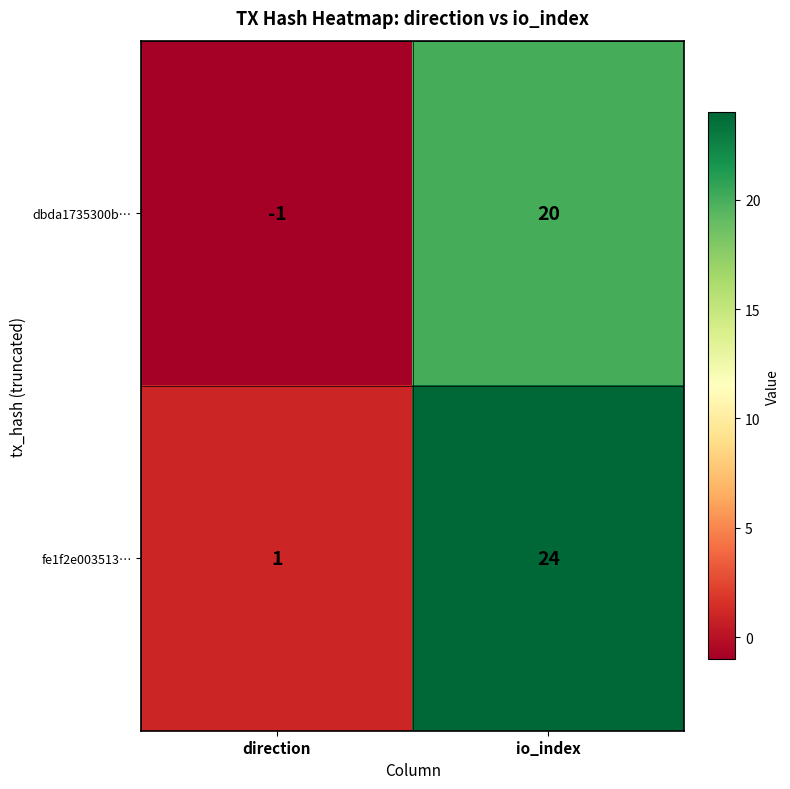

What is the sum of the dbda1735300b… values at direction and io_index?

19